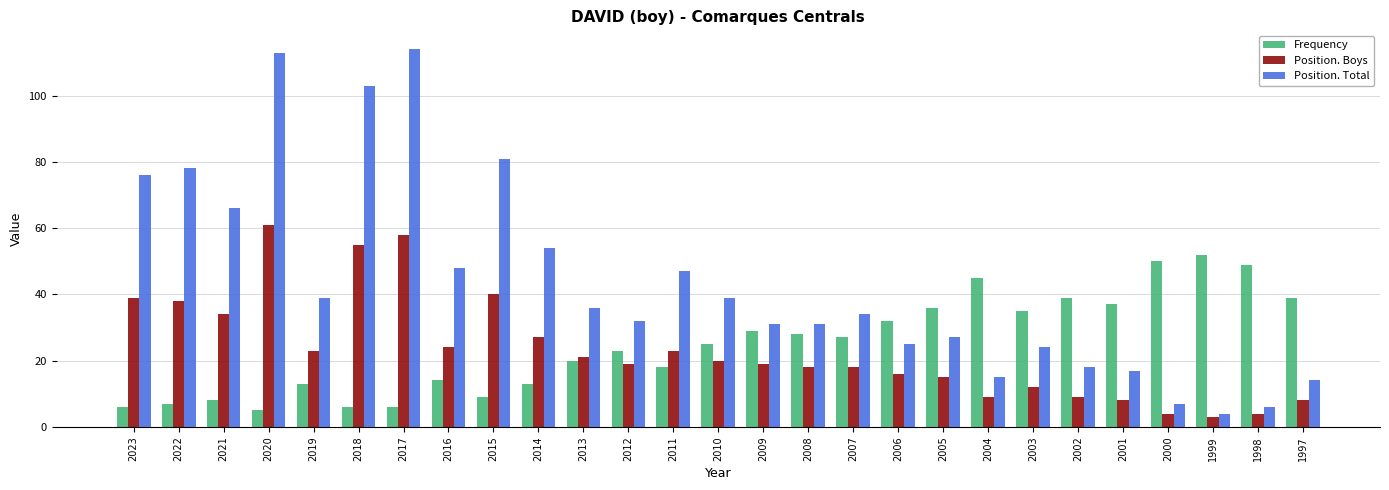

Reading right to left, extract all data points from this chart.

Frequency: 1997=39	1998=49	1999=52	2000=50	2001=37	2002=39	2003=35	2004=45	2005=36	2006=32	2007=27	2008=28	2009=29	2010=25	2011=18	2012=23	2013=20	2014=13	2015=9	2016=14	2017=6	2018=6	2019=13	2020=5	2021=8	2022=7	2023=6
Position. Boys: 1997=8	1998=4	1999=3	2000=4	2001=8	2002=9	2003=12	2004=9	2005=15	2006=16	2007=18	2008=18	2009=19	2010=20	2011=23	2012=19	2013=21	2014=27	2015=40	2016=24	2017=58	2018=55	2019=23	2020=61	2021=34	2022=38	2023=39
Position. Total: 1997=14	1998=6	1999=4	2000=7	2001=17	2002=18	2003=24	2004=15	2005=27	2006=25	2007=34	2008=31	2009=31	2010=39	2011=47	2012=32	2013=36	2014=54	2015=81	2016=48	2017=114	2018=103	2019=39	2020=113	2021=66	2022=78	2023=76